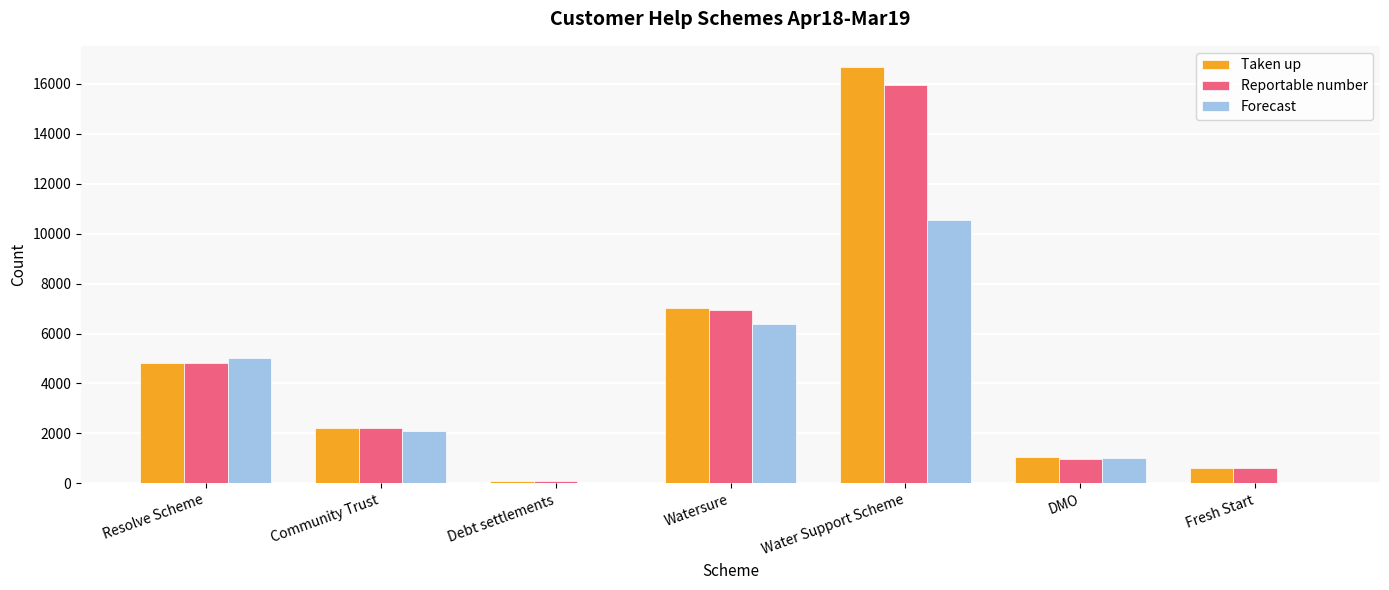

How many groups of bars are there?

7